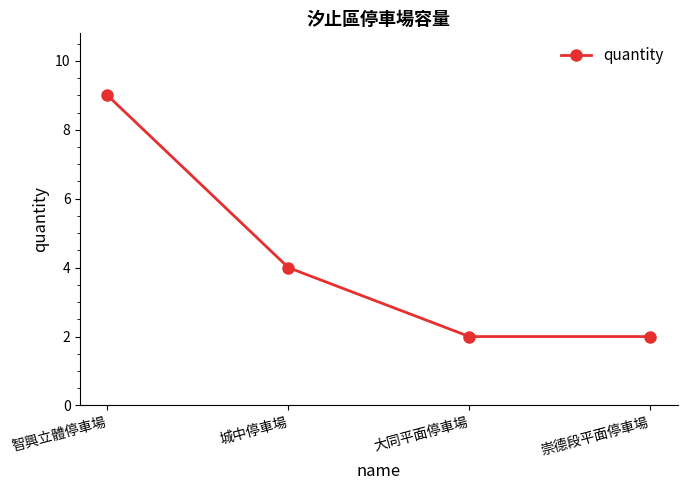

What is the label of the 2nd point from the left?

城中停車場